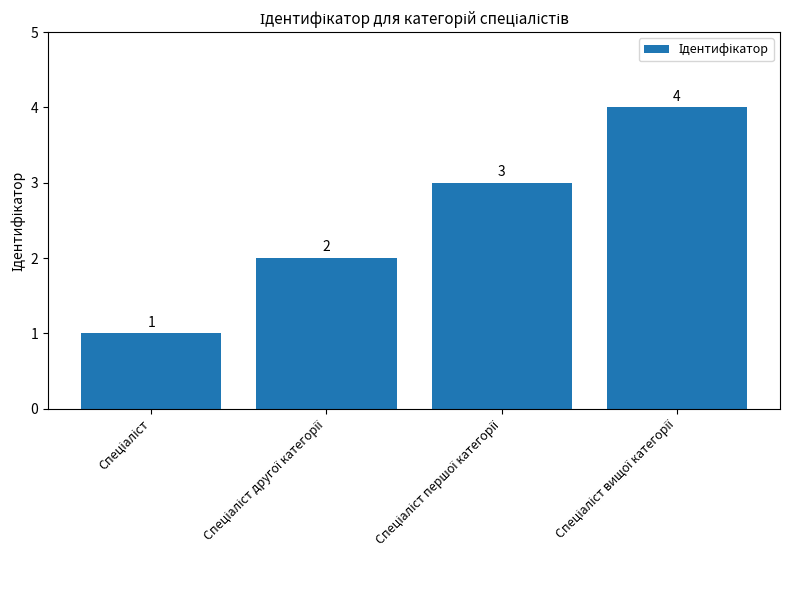

How many values are between 2 and 4?

3